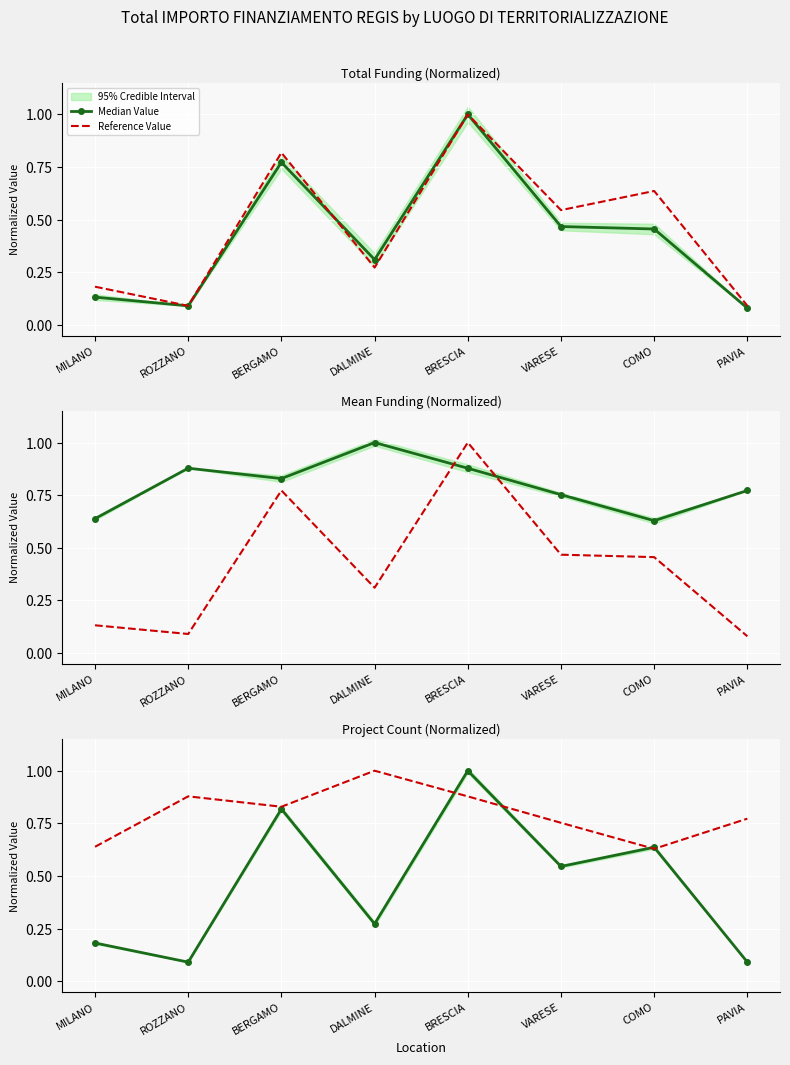

Is it true that Median Value equals 0.3 at DALMINE?

True